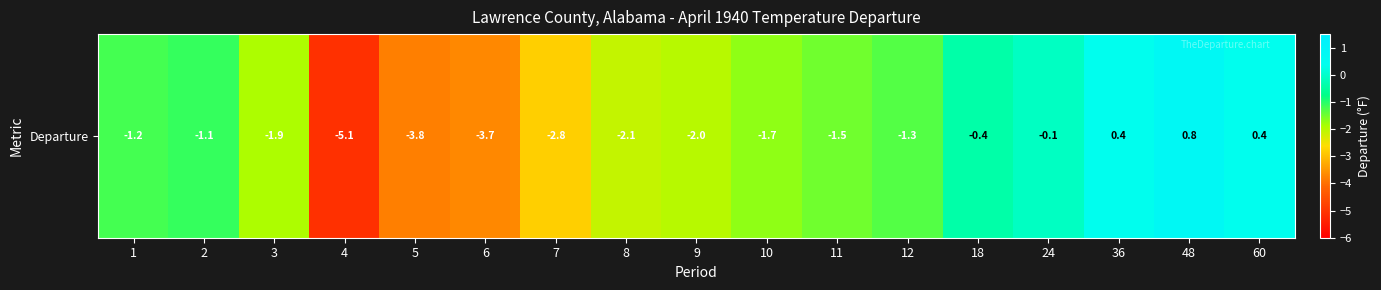

Between 2 and 6, which is larger?

2